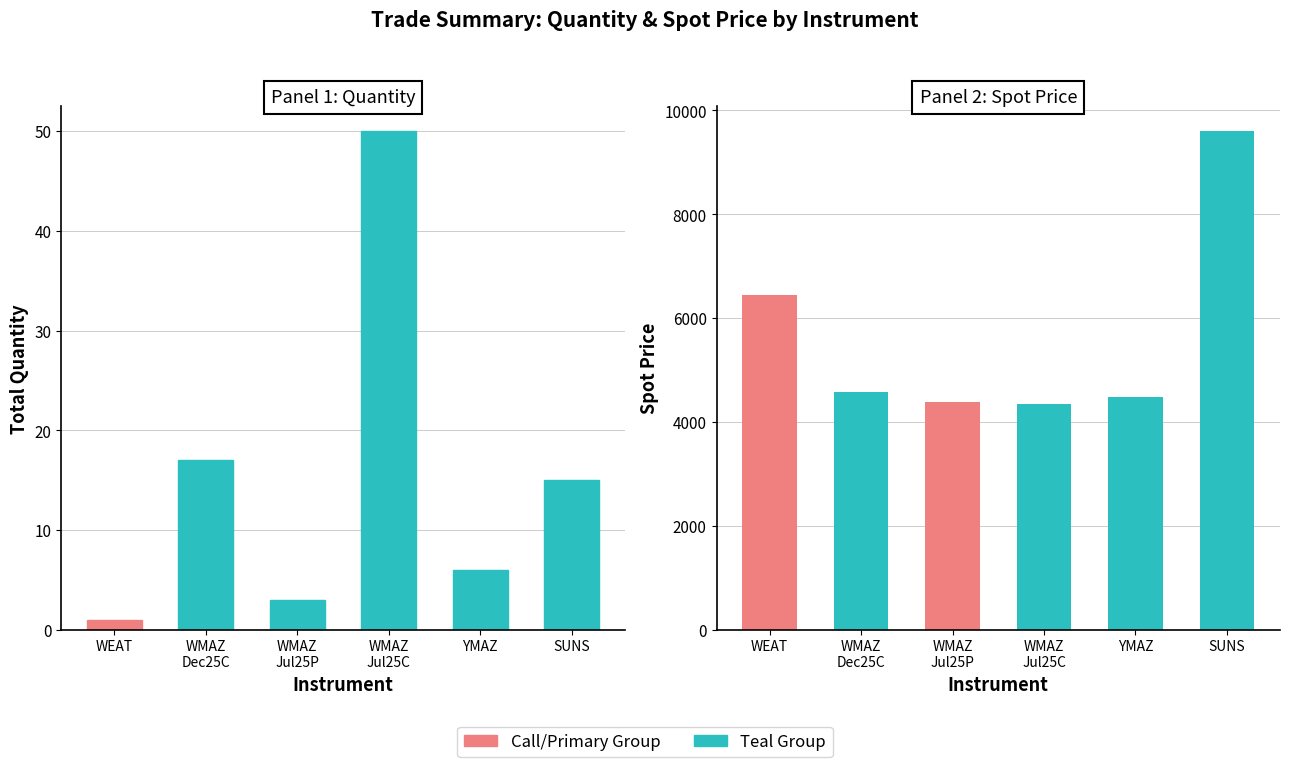

How many values in the Spotprice series exceed 4575?

2